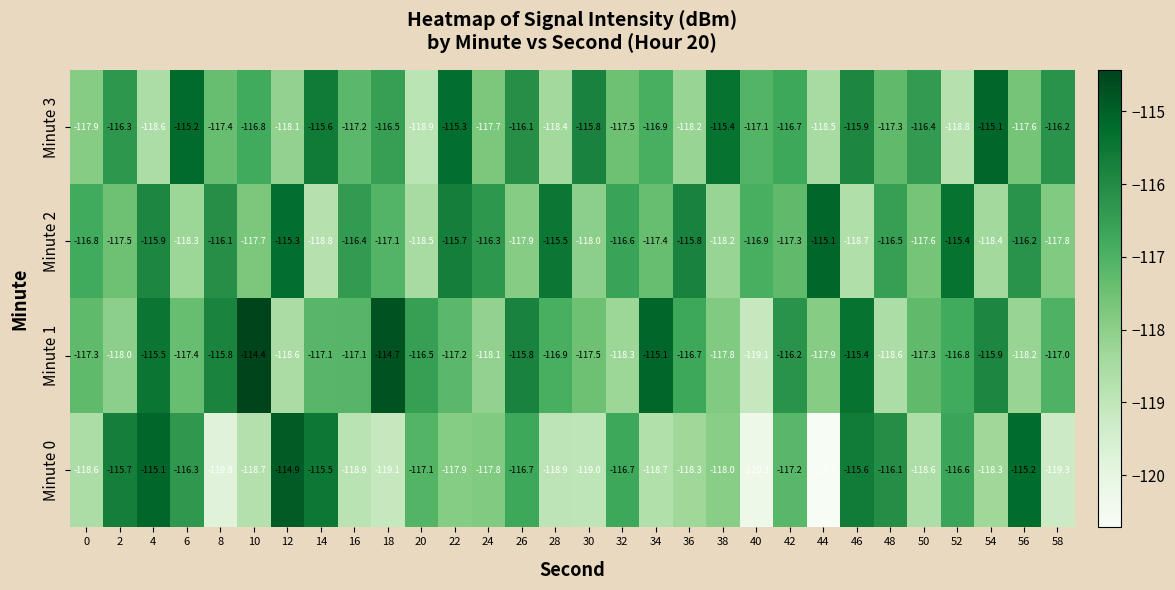

At which category is the sum across all series the highest?

4